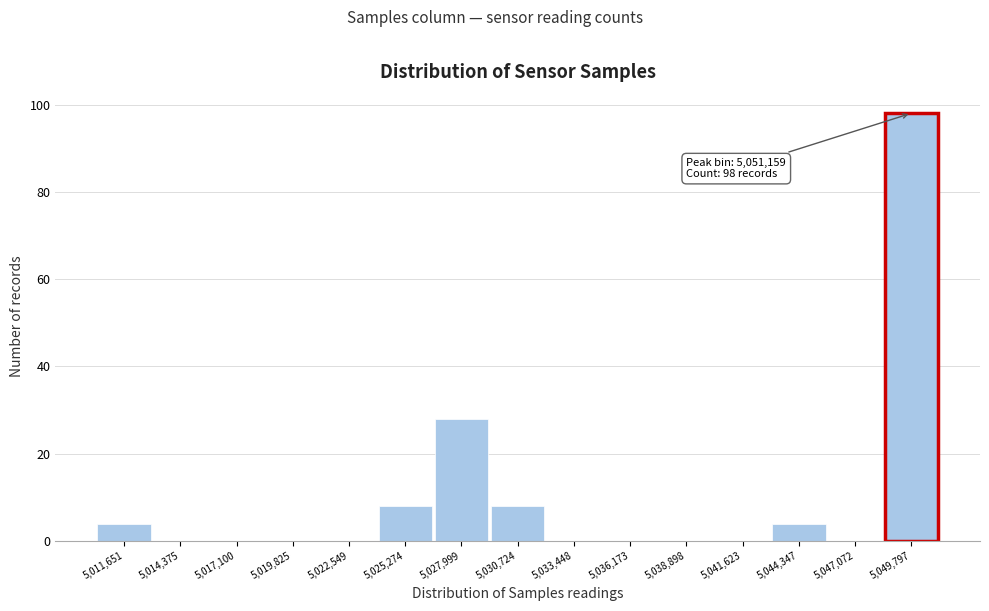

Reading right to left, what are all the values shown in this chart?

5,049,797=98	5,047,072=0	5,044,347=4	5,041,623=0	5,038,898=0	5,036,173=0	5,033,448=0	5,030,724=8	5,027,999=28	5,025,274=8	5,022,549=0	5,019,825=0	5,017,100=0	5,014,375=0	5,011,651=4